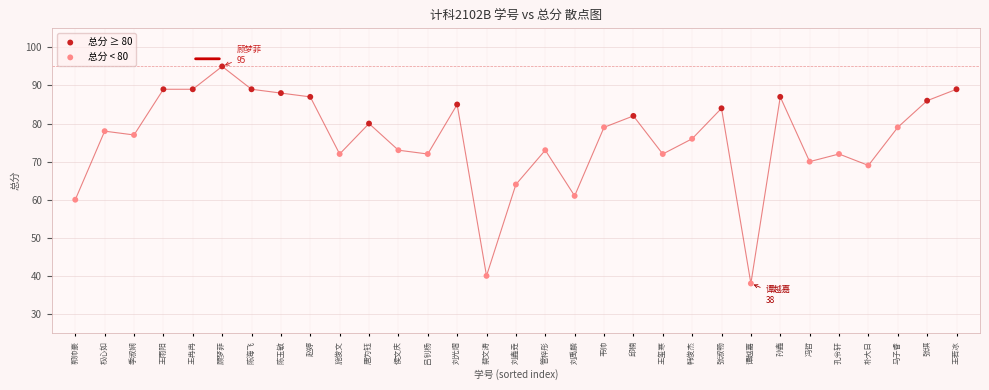

Which series contains the lowest Y value?

总分 < 80